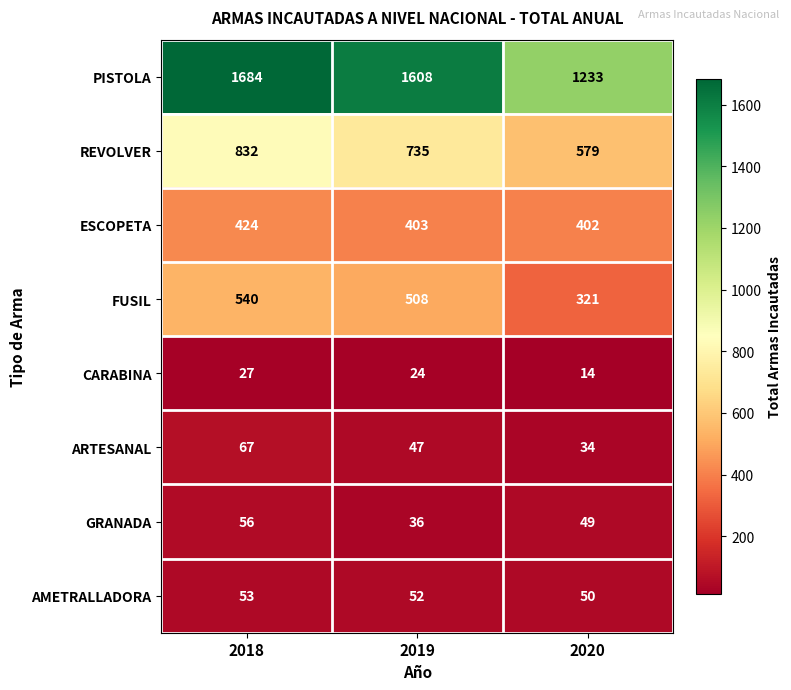

Is it true that ESCOPETA equals 617 at 2018?

False